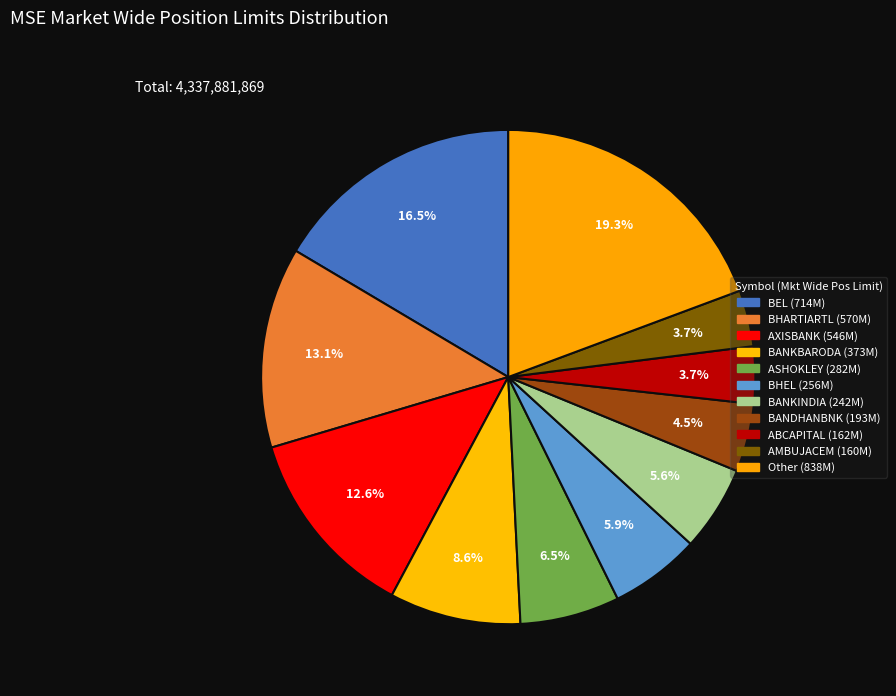

Which category has the biggest portion of the pie?

BEL